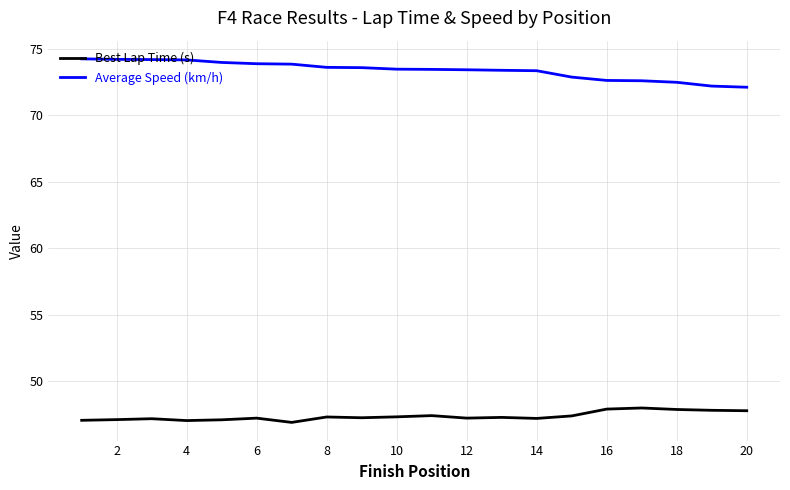

Which series has the largest total across all categories?

Average Speed (km/h)